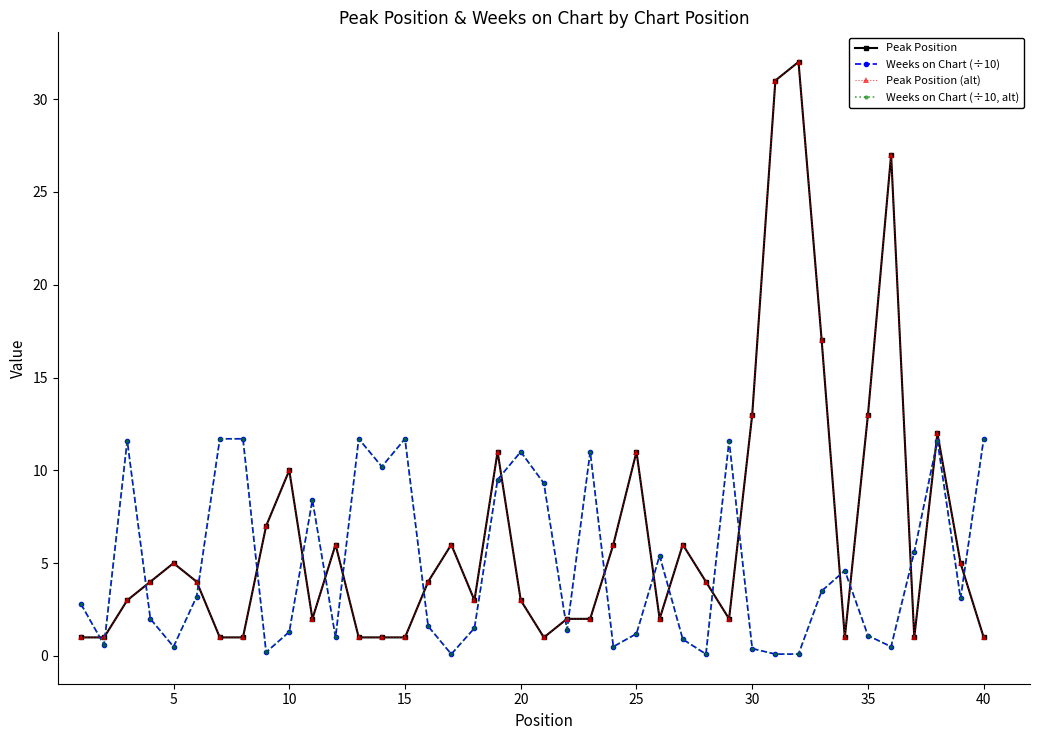

What is the difference between the maximum and minimum values in the Peak Position (alt) series?

31.0